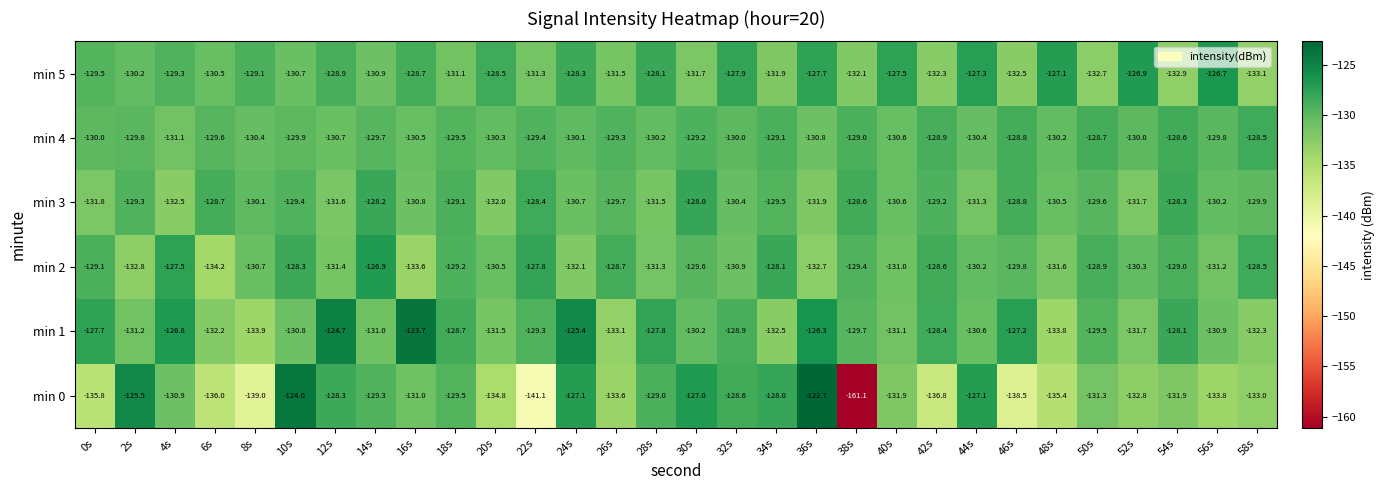

Where does the min 0 series first go above -131?

2s